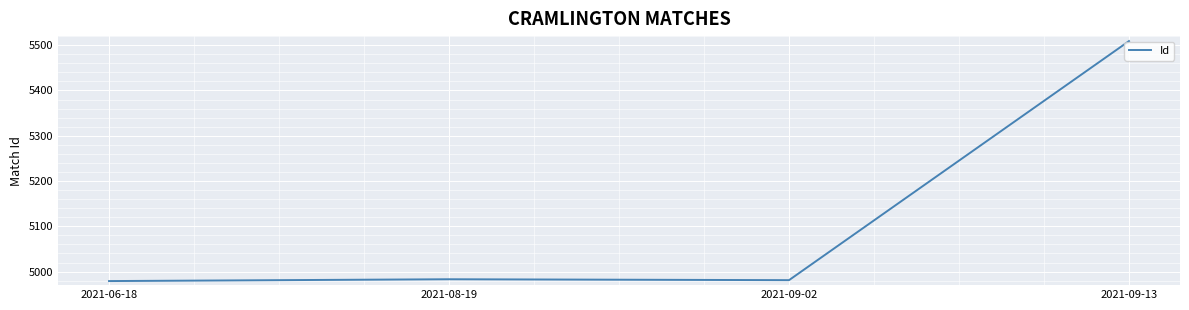

What is the greatest value displayed?

5509